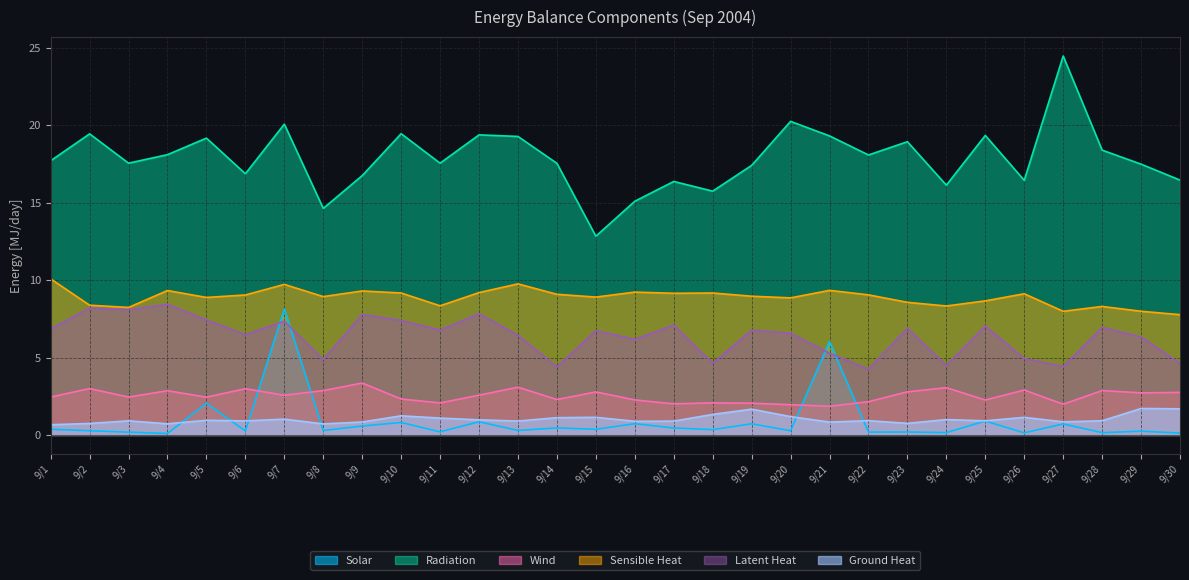

Is it true that Solar equals 0.5 at 9/14?

True